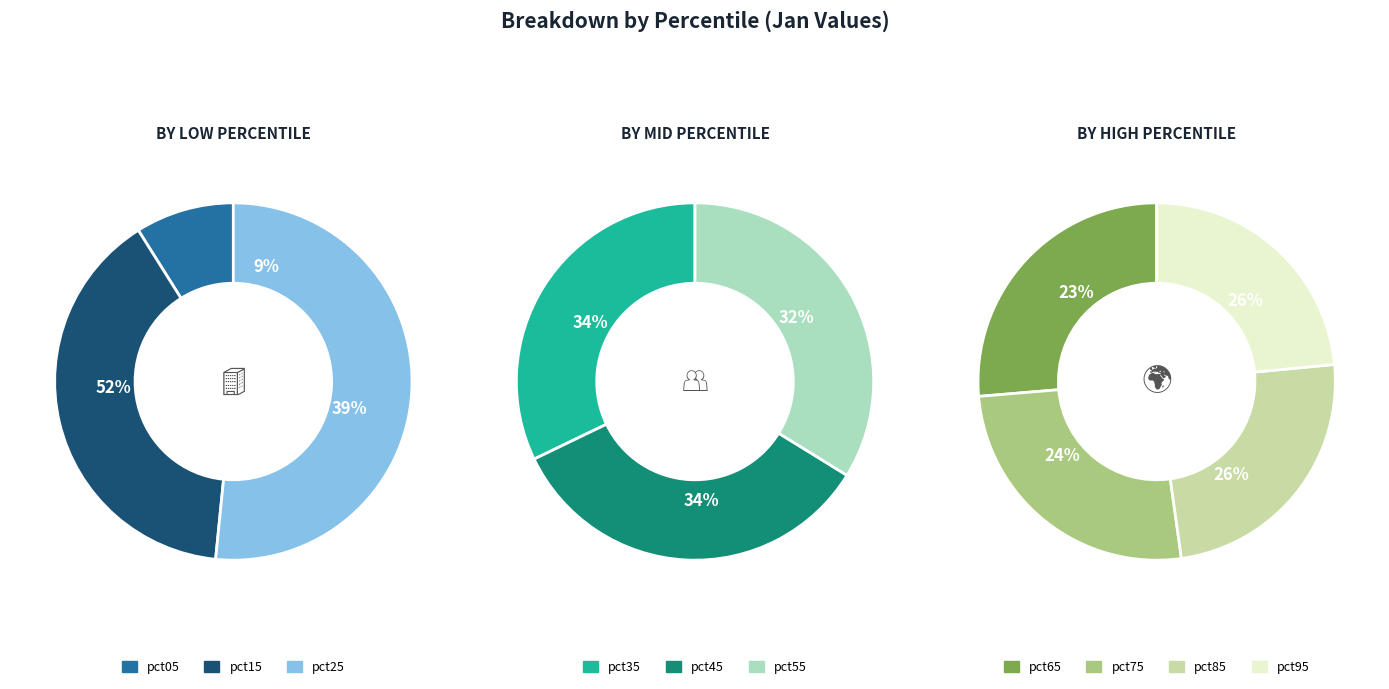

Is the sum of pct05 and pct45 greater than half?

No